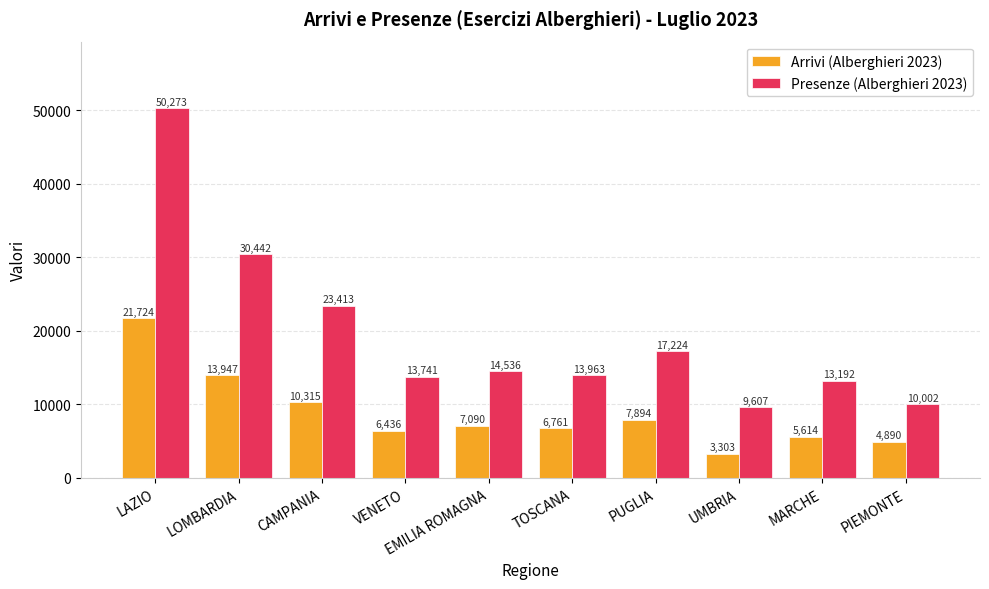

What is the value of the Arrivi (Alberghieri 2023) bar at the 8th from the left?

3303